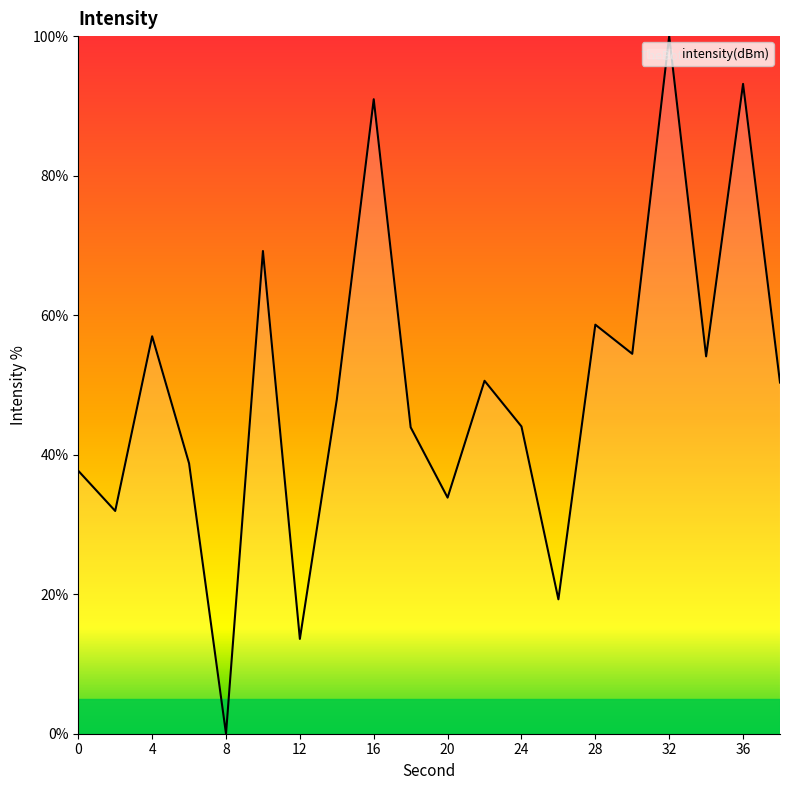

What is the sum of all values?

989.3